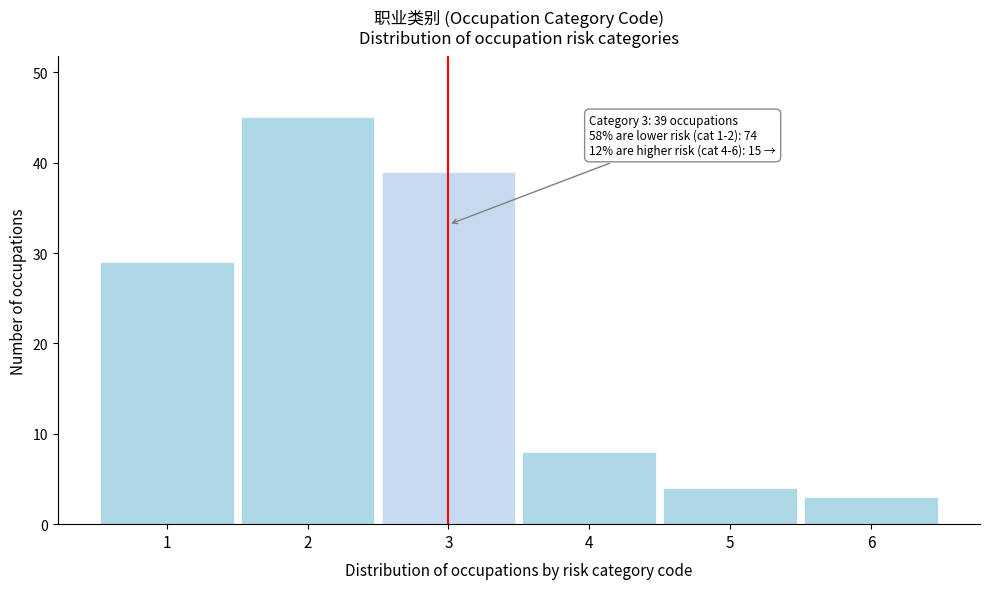

Reading left to right, extract all data points from this chart.

29	45	39	8	4	3